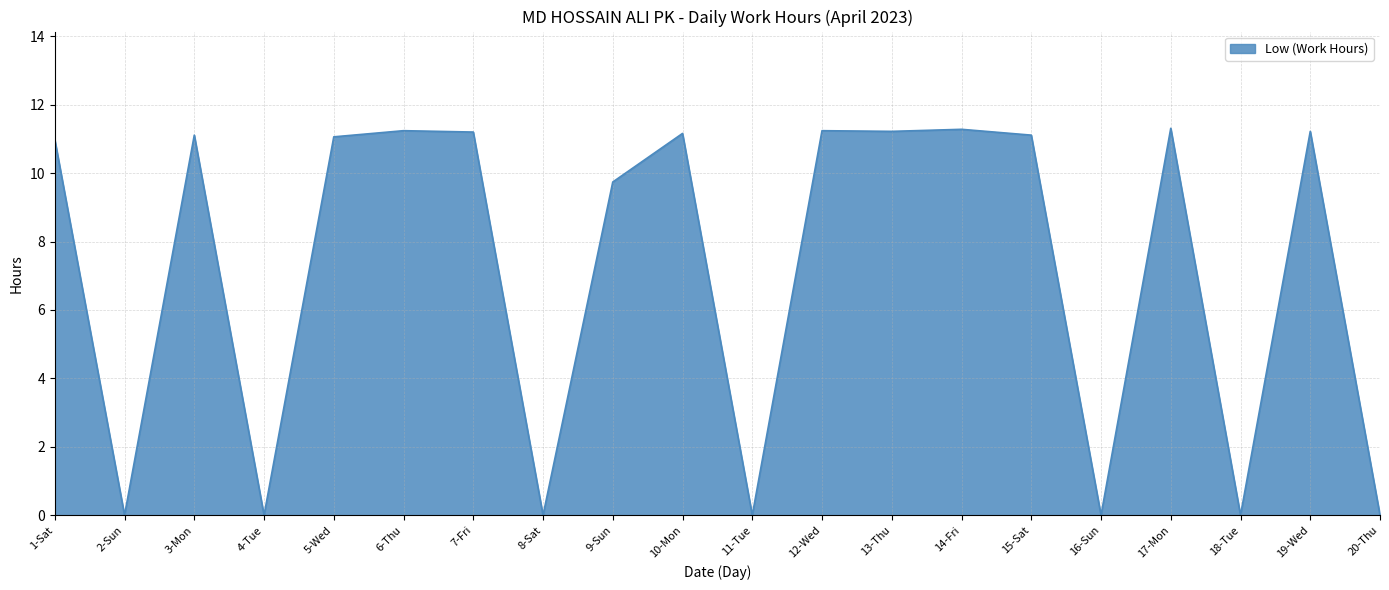

What is the greatest value displayed?

11.3